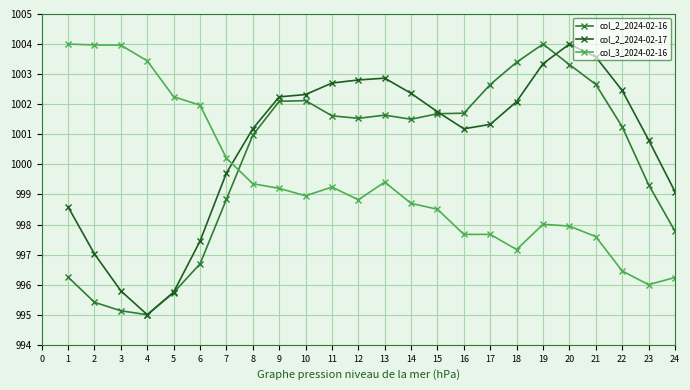

How many data points does each series have?

24